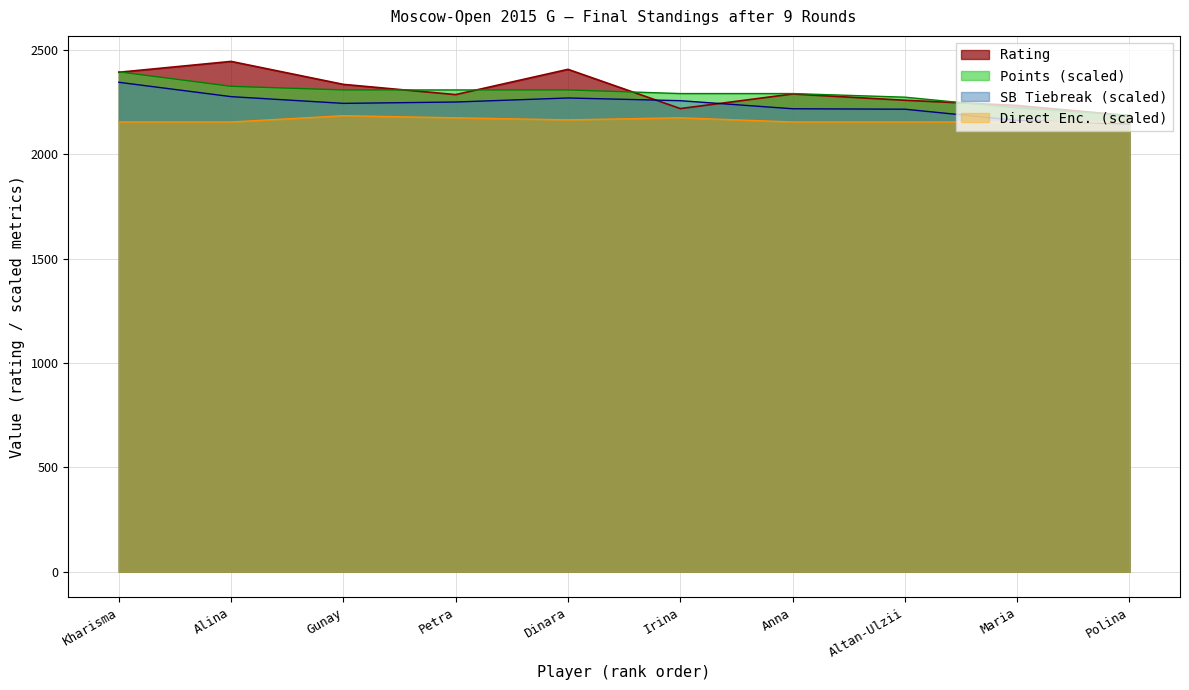

The Rating series shows 2444.0 at Alina. True or false?

True